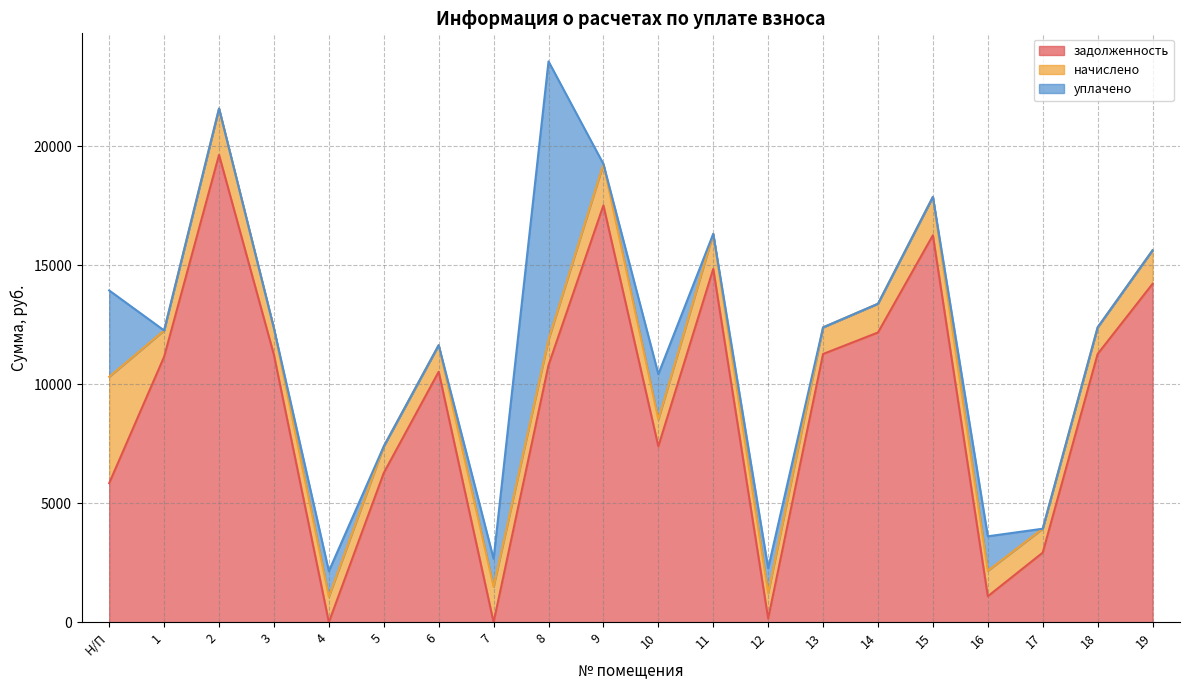

Between 1 and 17, which is larger?

1